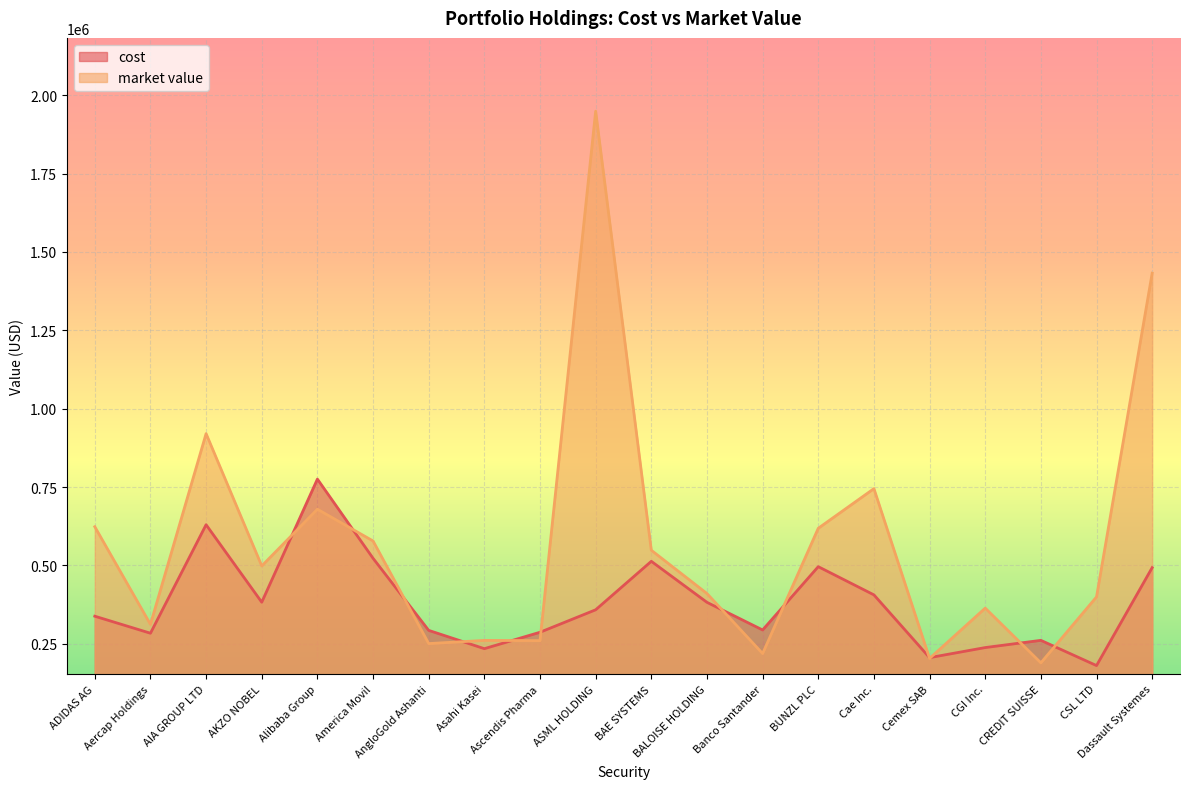

True or false: cost and market value cross at least once.

True